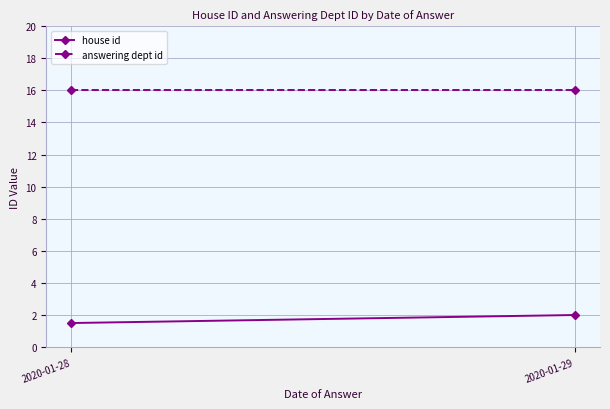

What is the difference between the maximum and minimum values in the house id series?

0.5